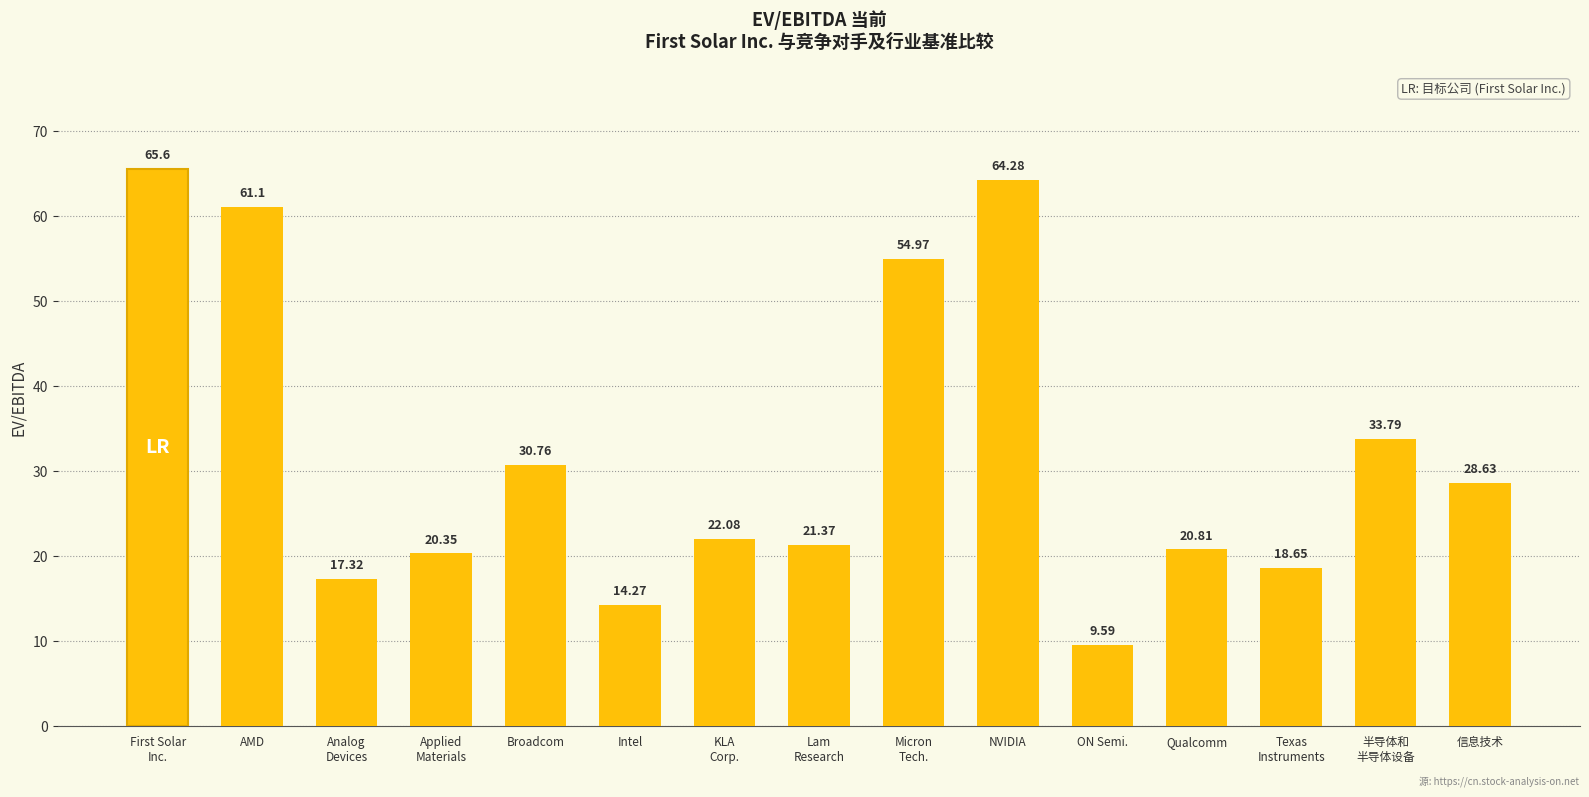

True or false: the data shows 61.1 at AMD.

True